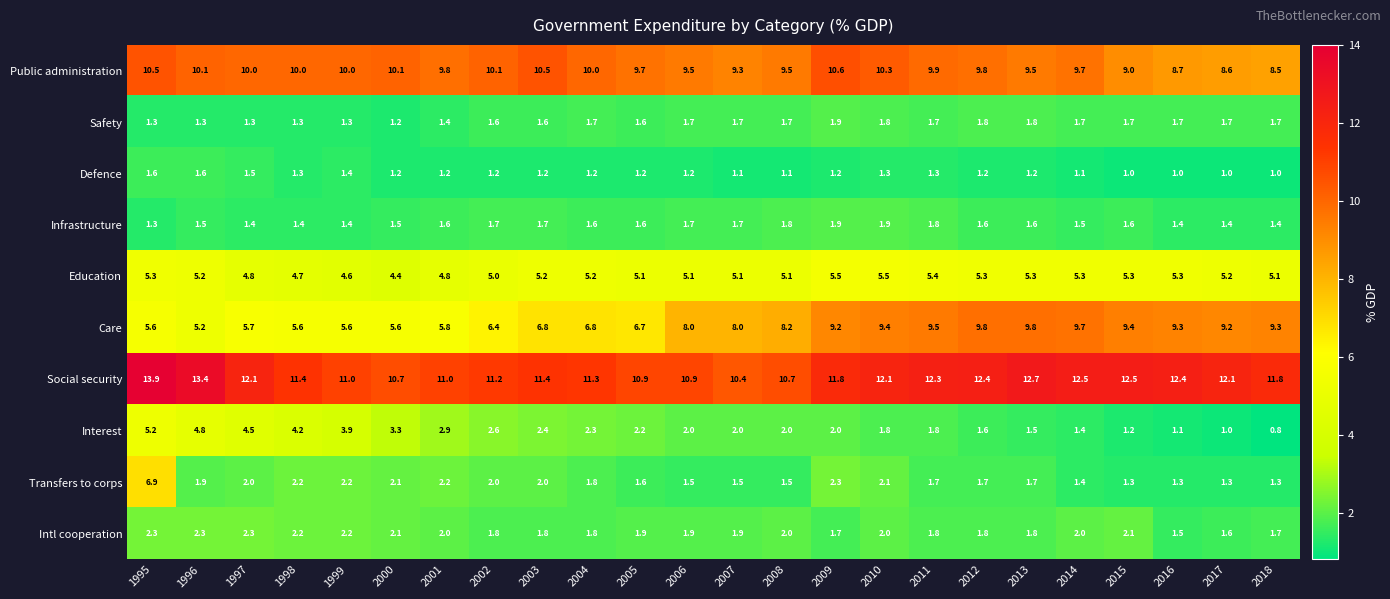

What is the highest value of the Social security series?

13.9